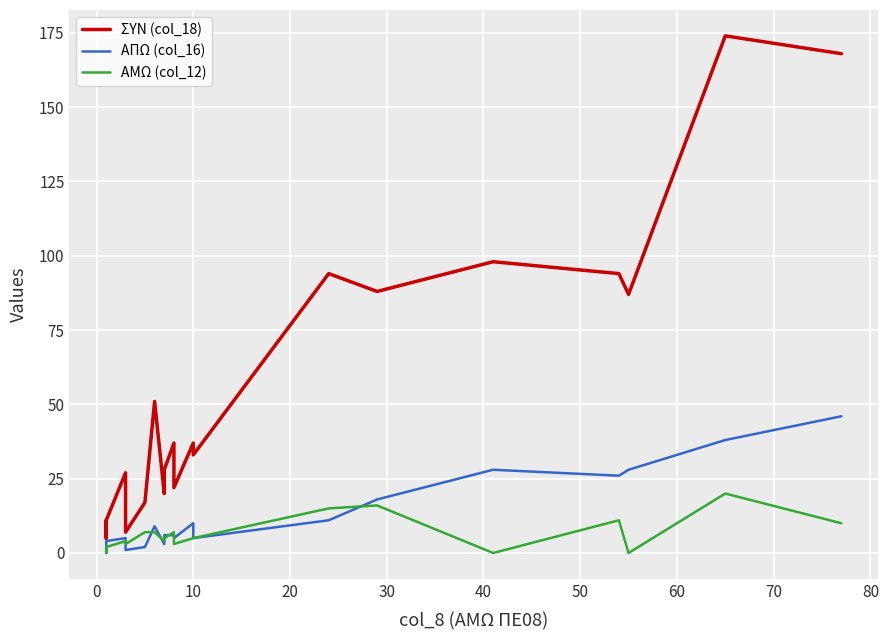

How many values in the ΣΥΝ (col_18) series are below 37?

10